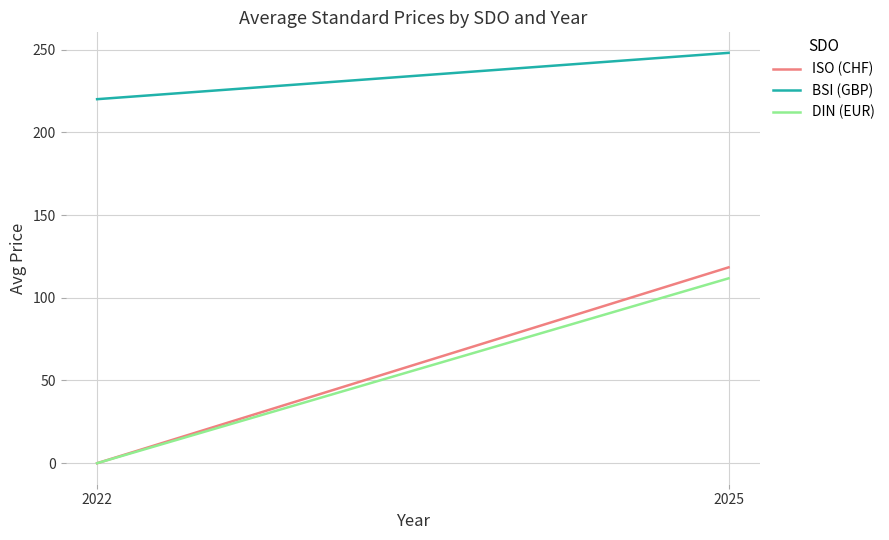

Reading right to left, extract all data points from this chart.

ISO (CHF): 2025=118.4	2022=0.0
BSI (GBP): 2025=248.0	2022=220.0
DIN (EUR): 2025=111.7	2022=0.0